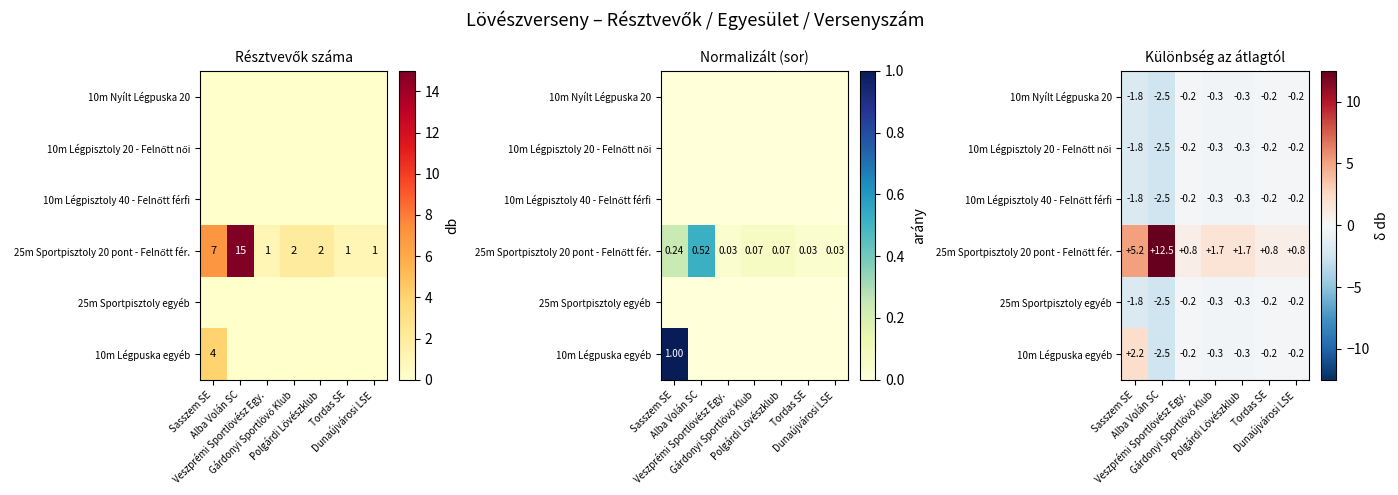

At how many categories does at least one series exceed 3?

2